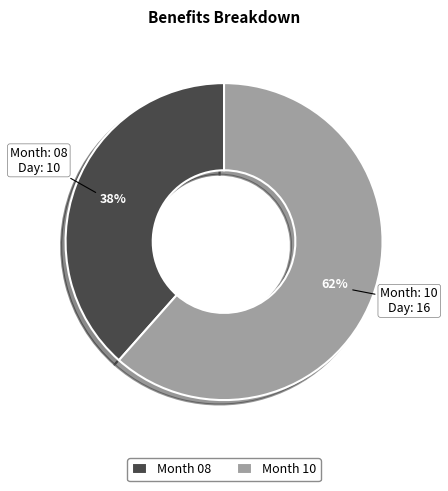

What is the largest slice in the pie chart?

Month 10